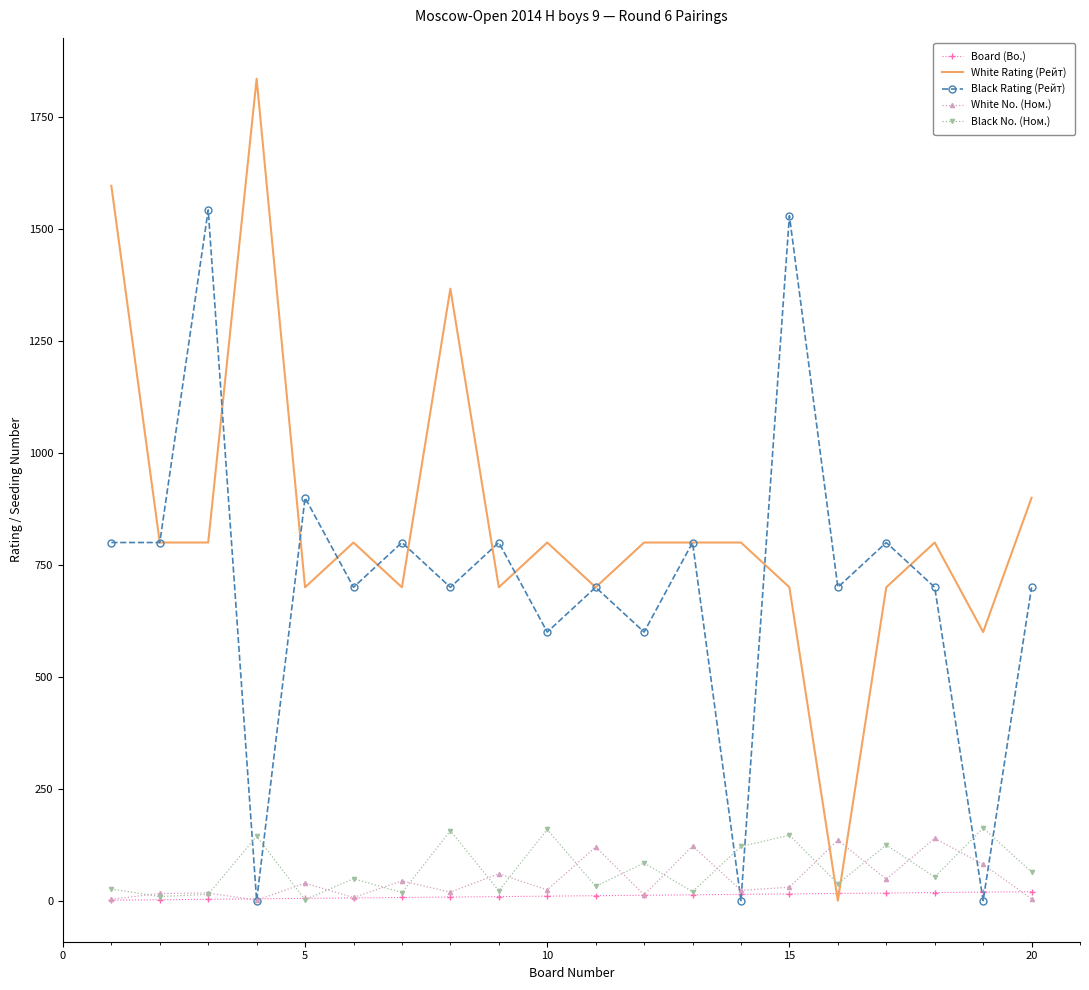

How many values in the White Rating (Рейт) series are below 800?

8